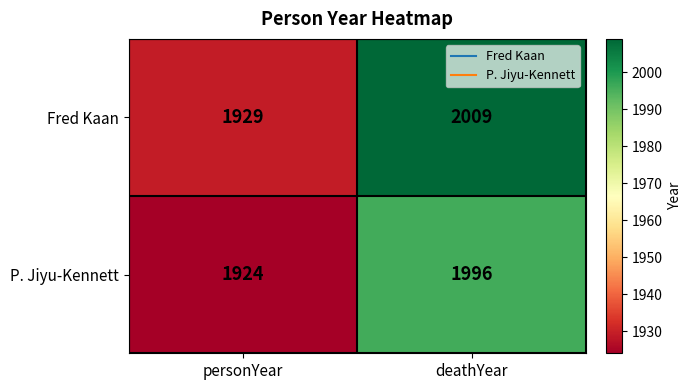

What is the total value across all series at deathYear?

4005